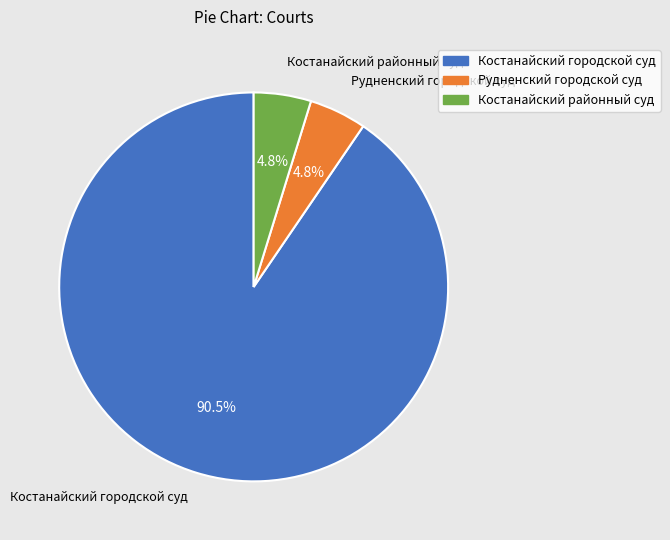

To the nearest percent, what portion does Рудненский городской суд represent?

5%